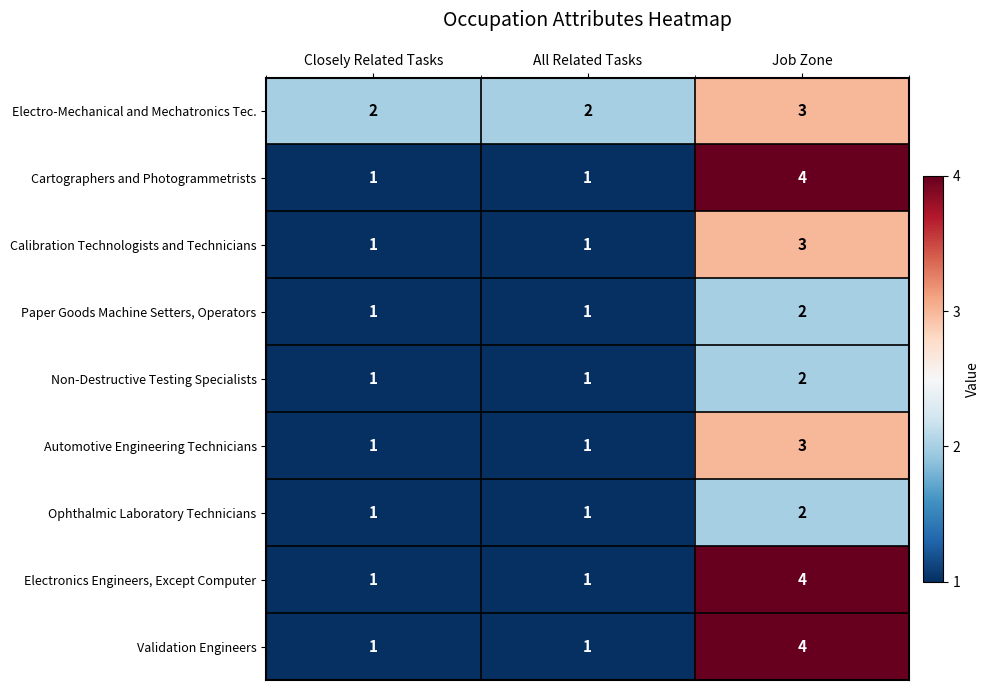

How many data points does each series have?

3